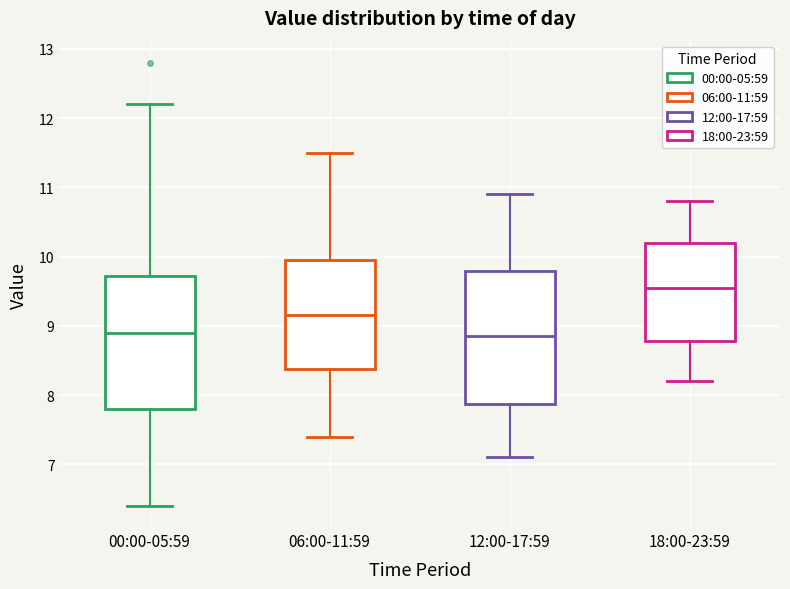

Where does the lower whisker of the box for 06:00-11:59 end on the y-axis? The values are not printed on the chart, so give them approximately, as read against the axis.

7.4